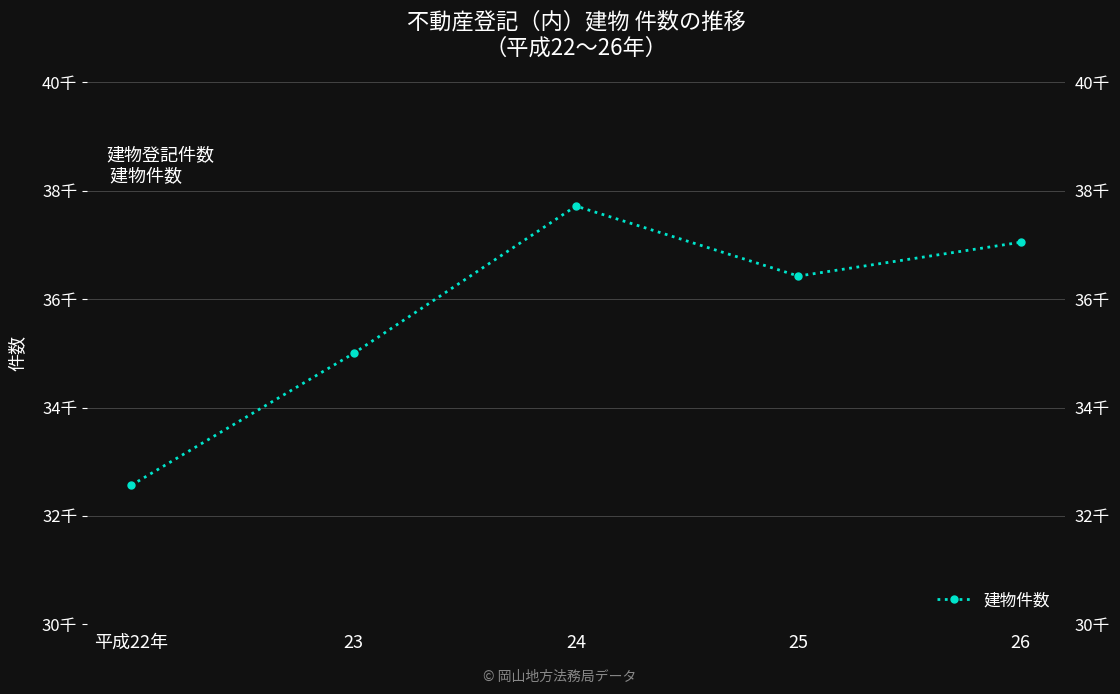

Which category has the lowest value across all series?

平成22年